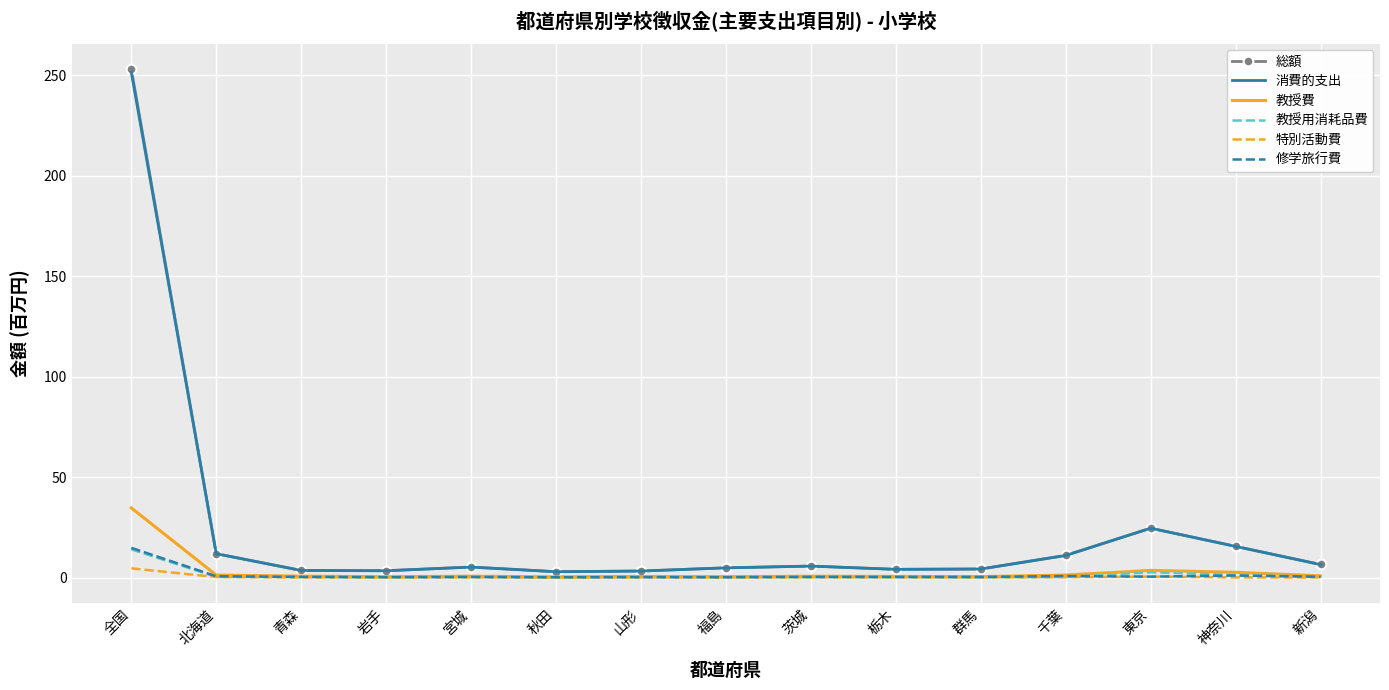

The 消費的支出 series shows 251.6 at 全国. True or false?

True